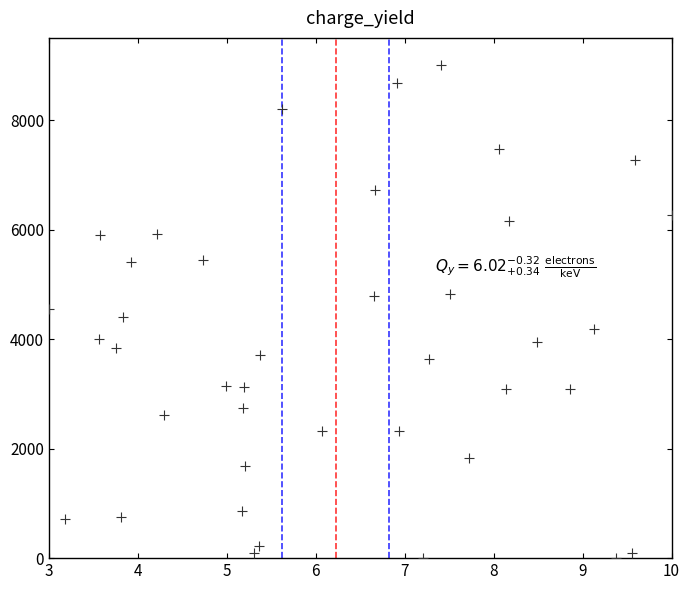

What is the range of X values (max minus min)?

7.0